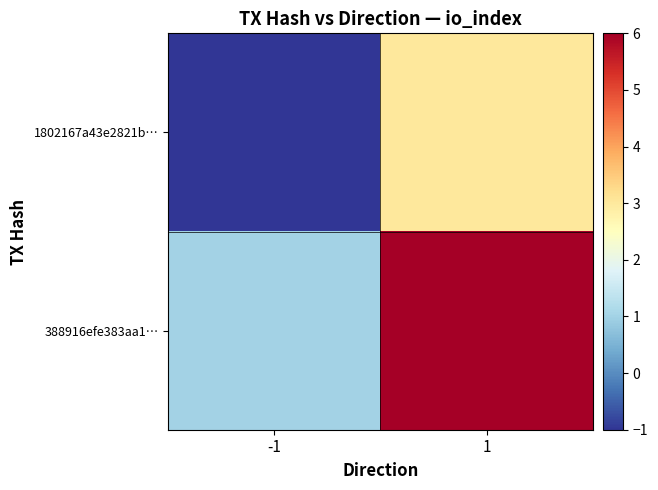

Between -1 and 1, which series saw the biggest shift?

388916efe383aa1…